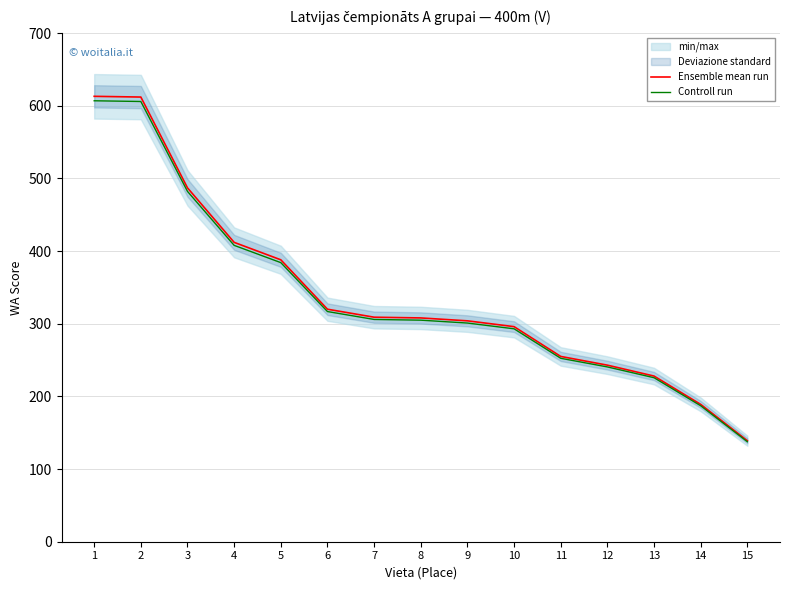

What value does the Ensemble mean run series have at 13?

228.0